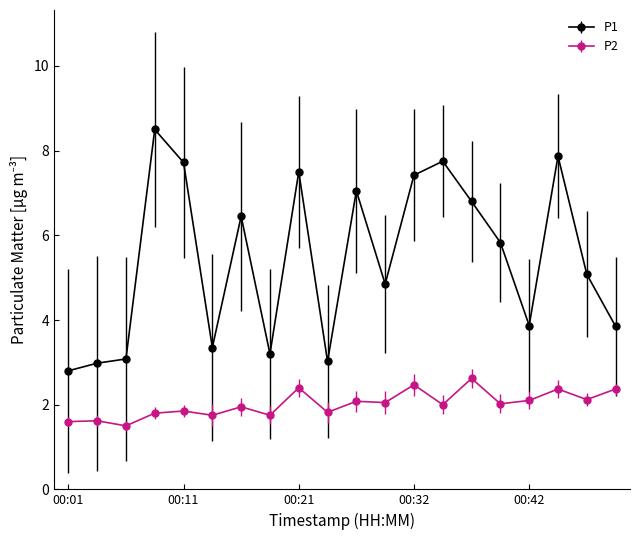

What is the minimum value for P1?

2.8